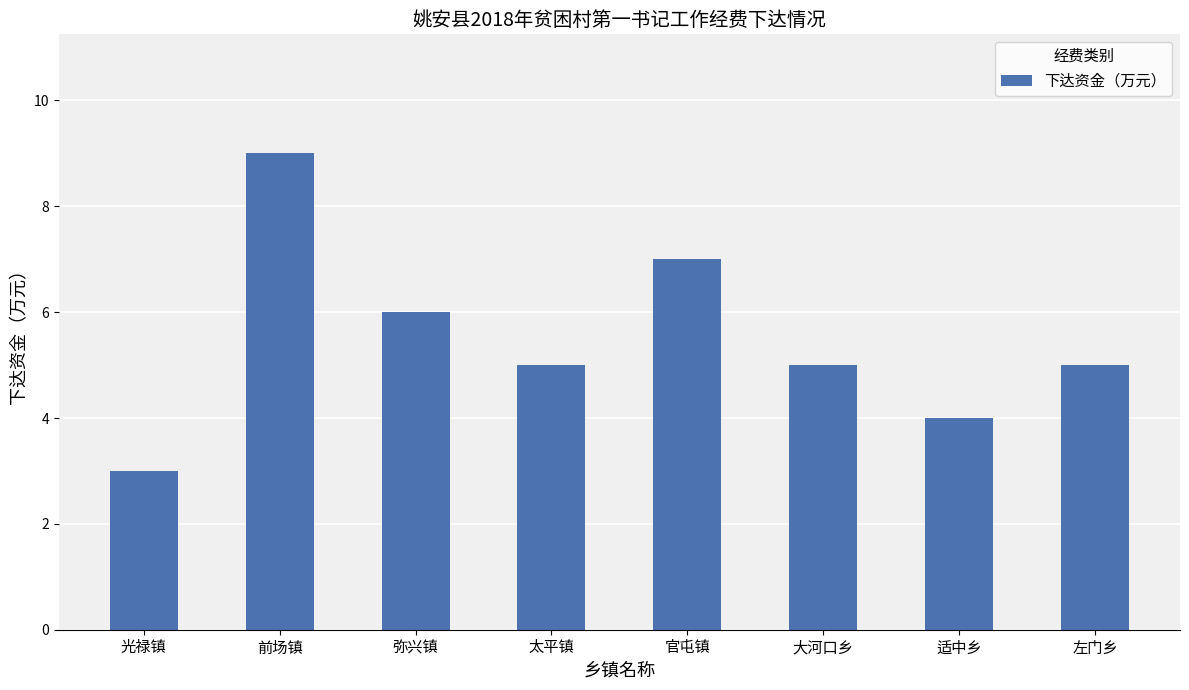

What position from the right is 大河口乡?

3